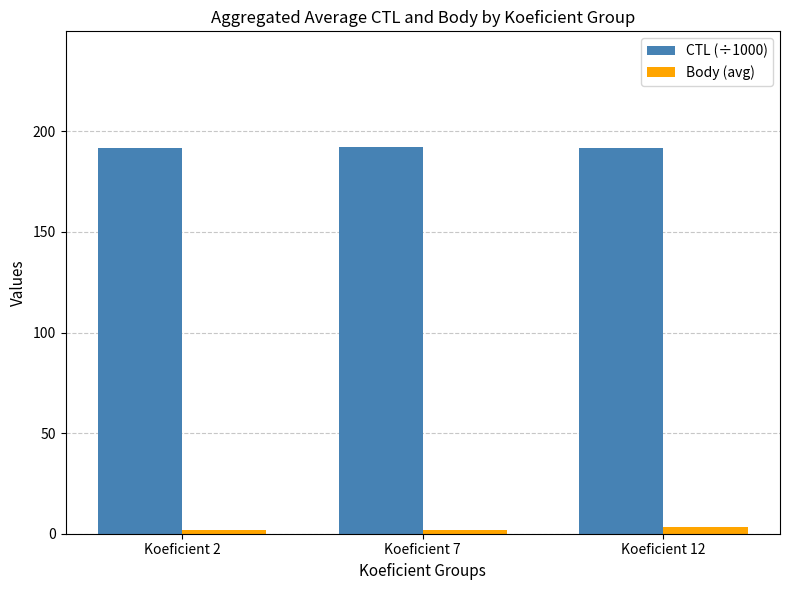

What is the lowest value of the CTL (÷1000) series?

191.6